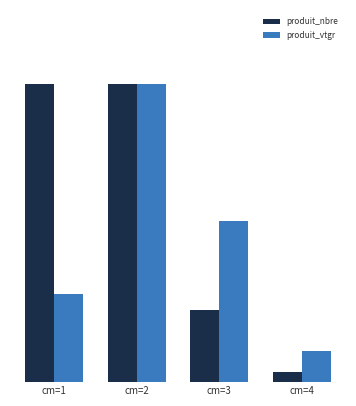

What are all the series names shown in the legend?

produit_nbre, produit_vtgr